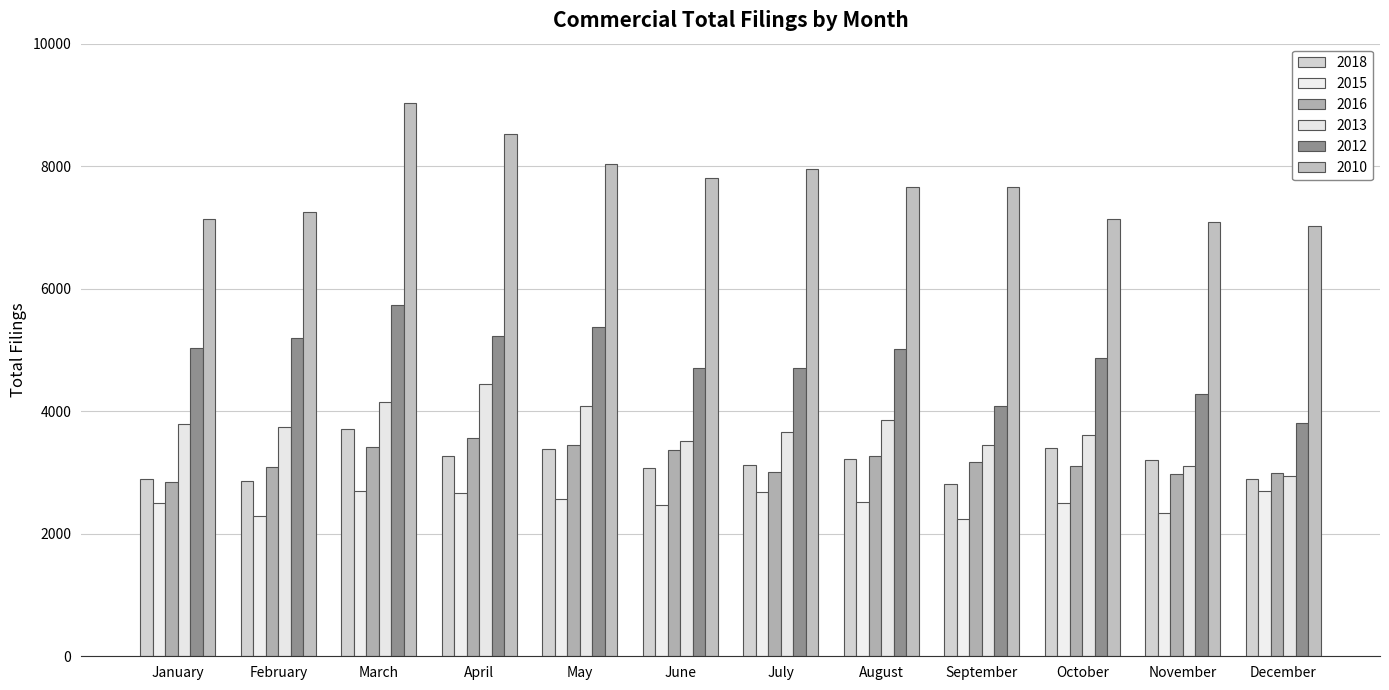

At which category is the sum across all series the highest?

March